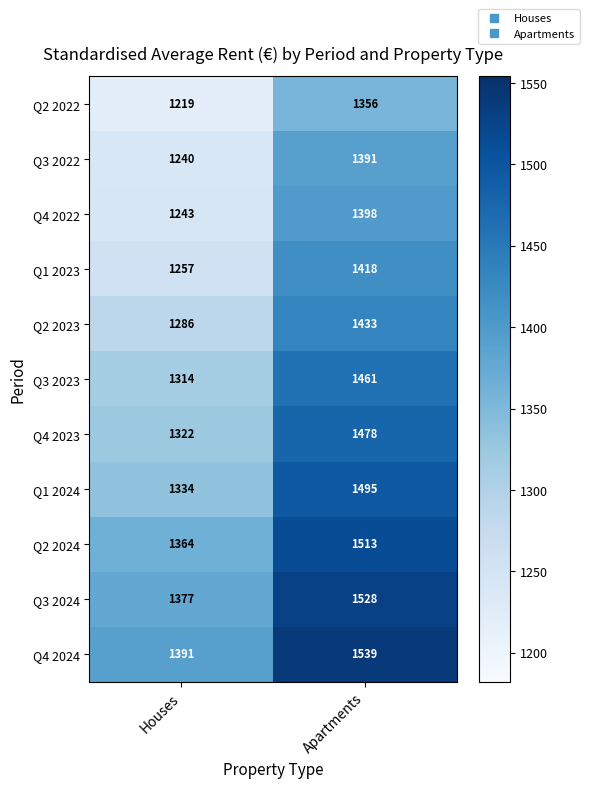

The value of Q2 2023 at Apartments is 2281. True or false?

False